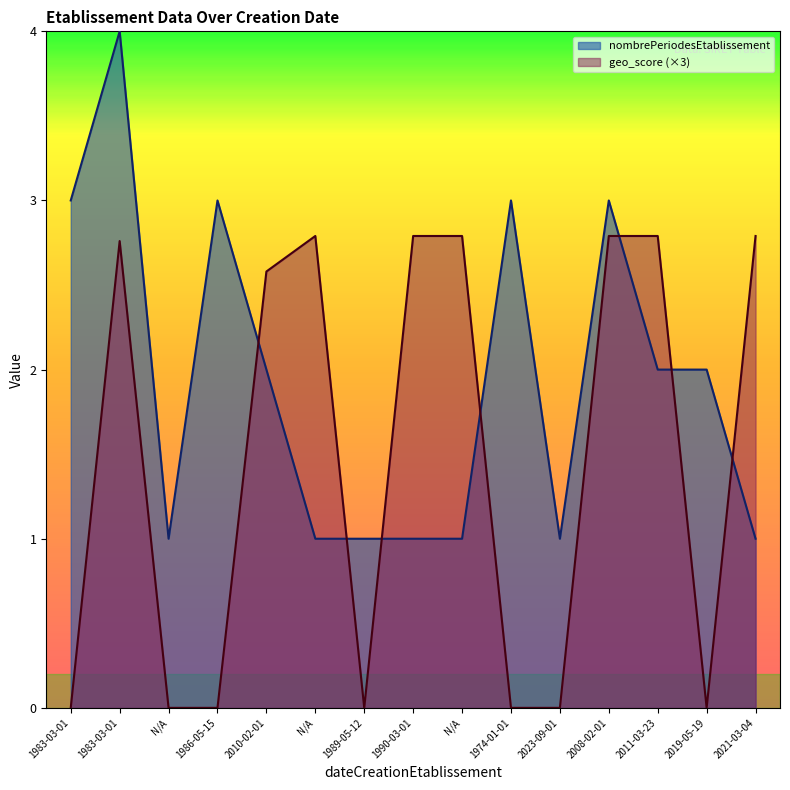

True or false: nombrePeriodesEtablissement and geo_score intersect in this chart.

True